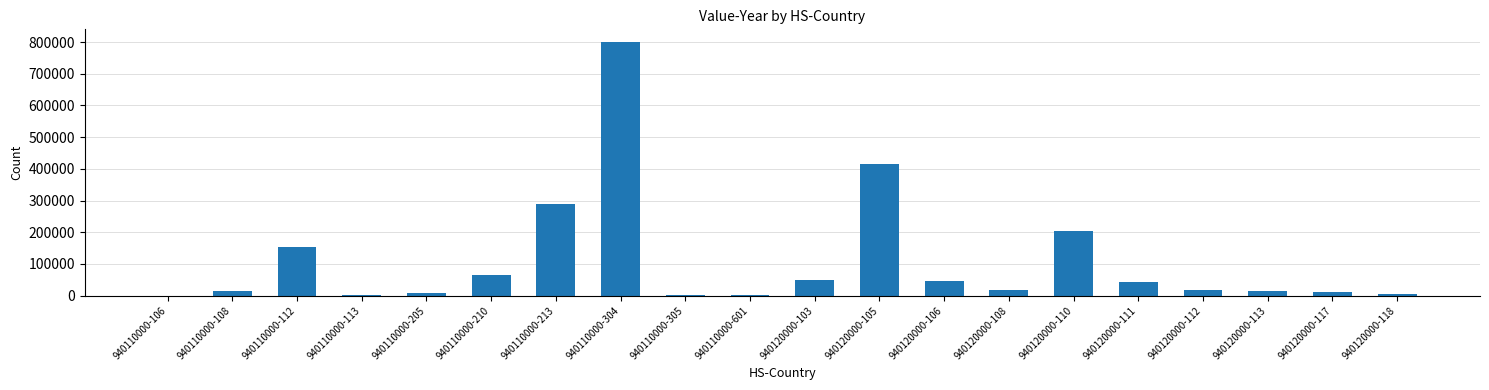

What is the change in value from 940110000-213 to 940120000-105?

+126710